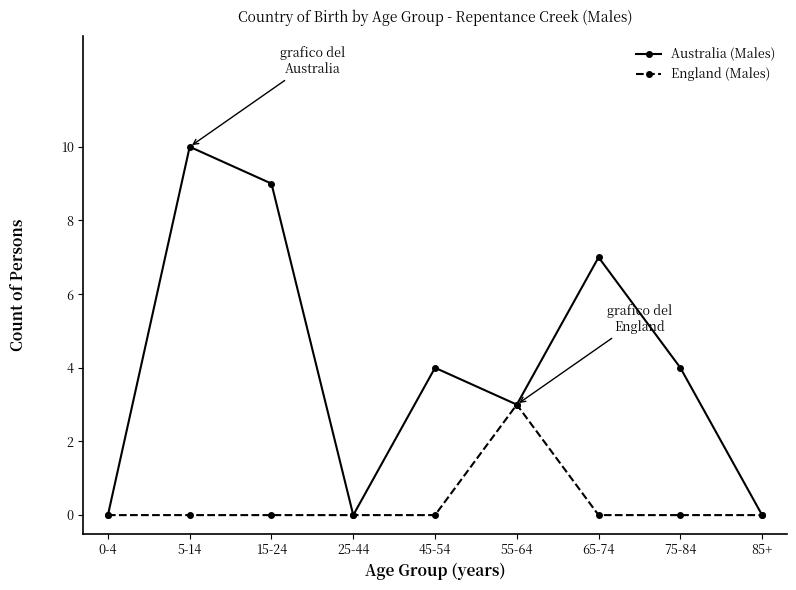

Where does the Australia (Males) series first go above 4?

5-14